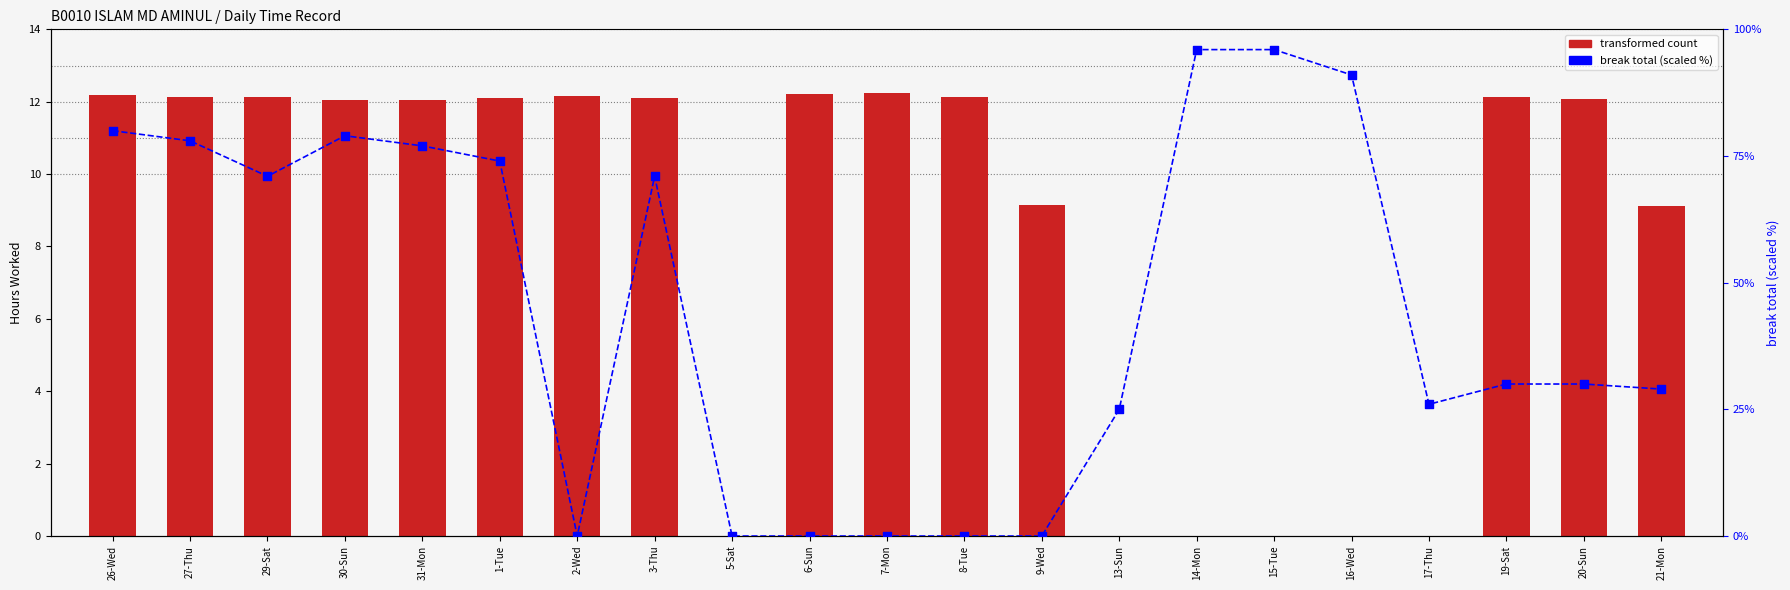

Which series reaches the maximum Y coordinate?

break total (scaled %)